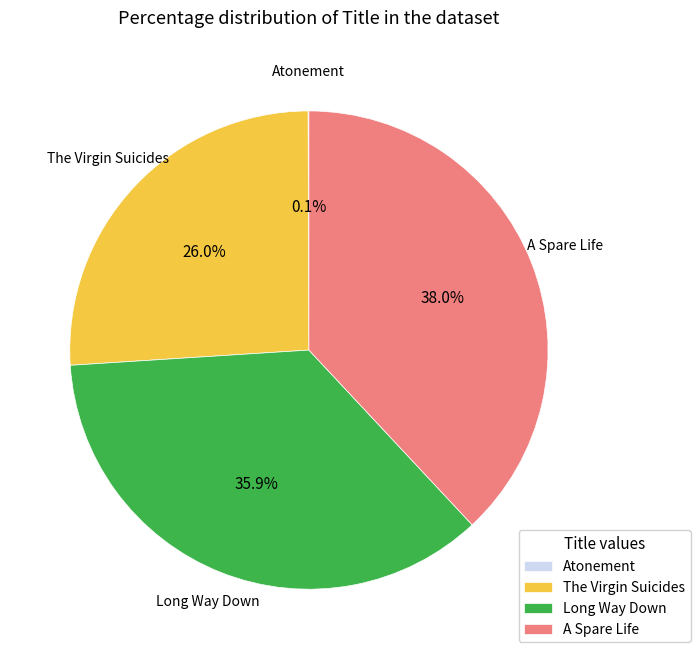

Which category has the biggest portion of the pie?

A Spare Life